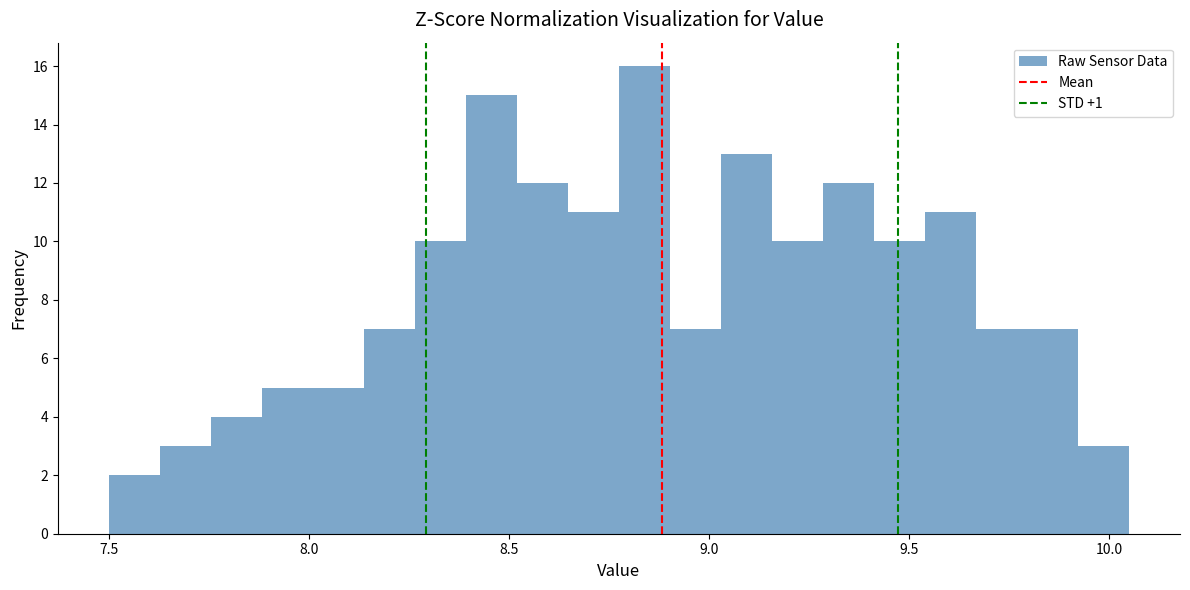

Around what value on the x-axis is the tallest bar? Give the approximate position of its centre, as read against the axis.

8.85